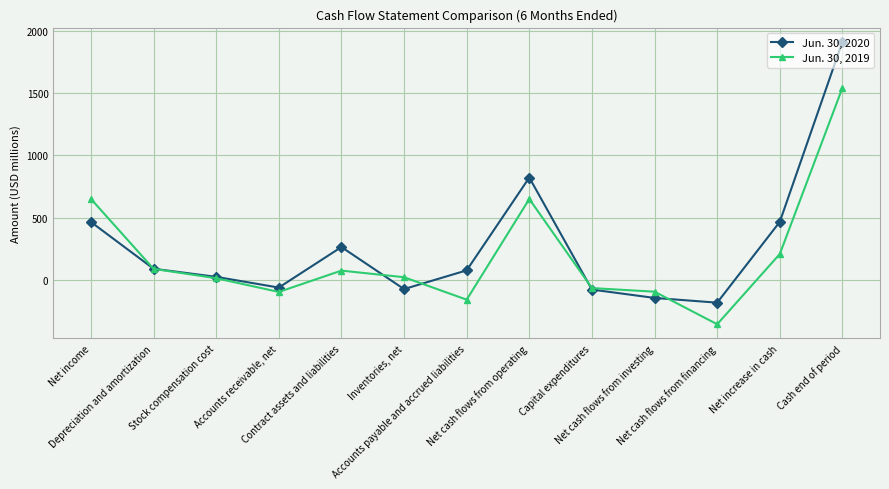

How many lines are shown in the chart?

2